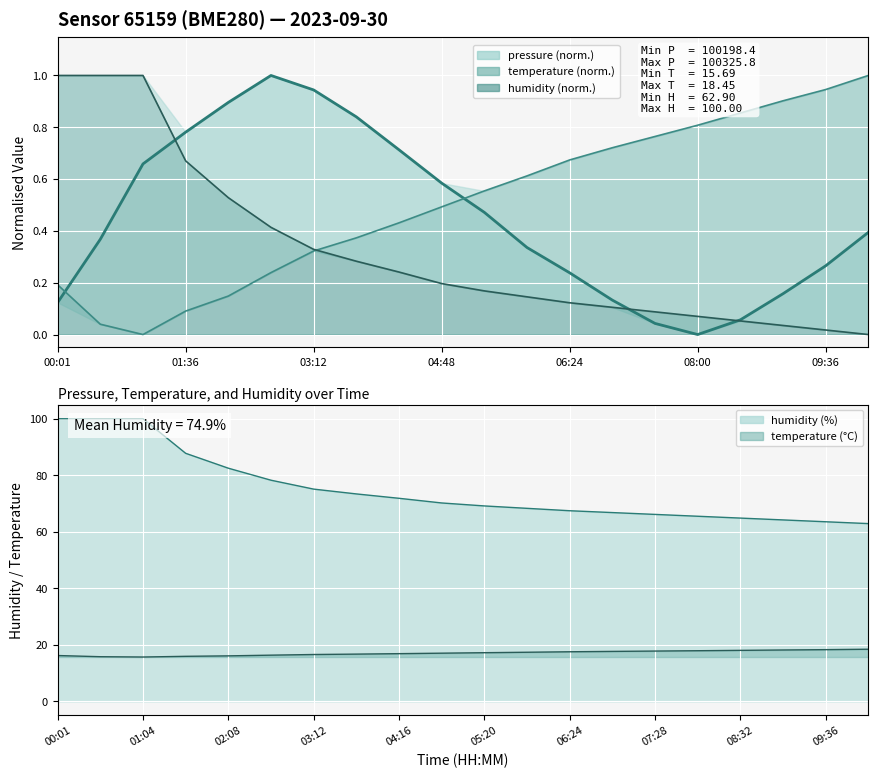

Which label corresponds to the largest value in the chart?

02:40